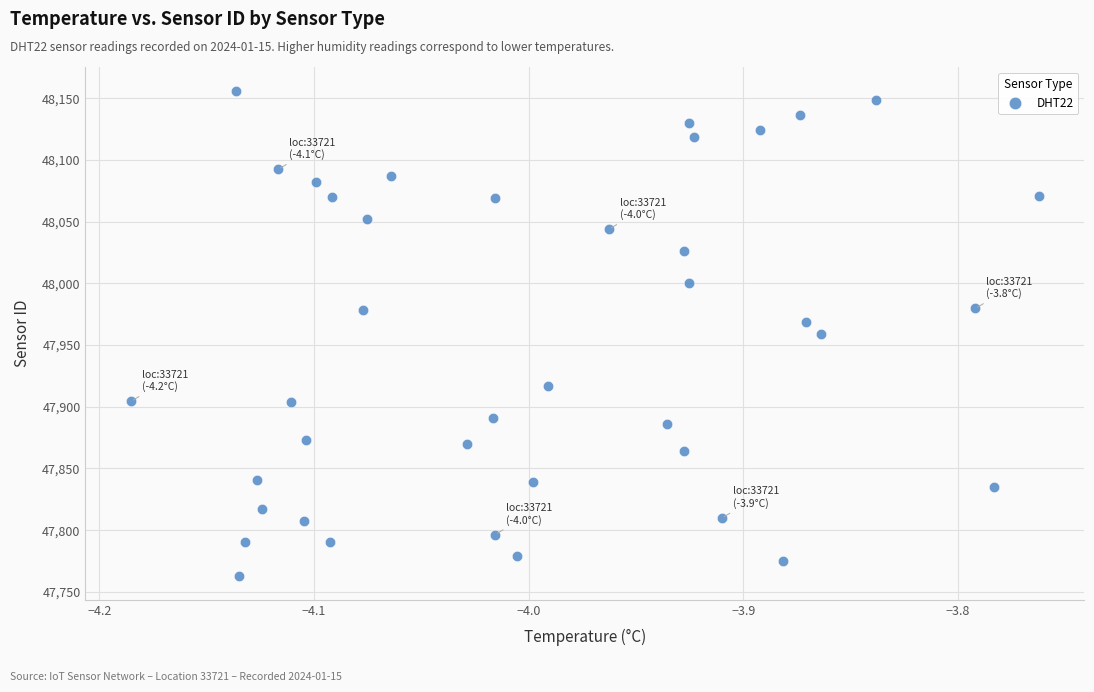

What is the range of Y values (max minus min)?

392.5